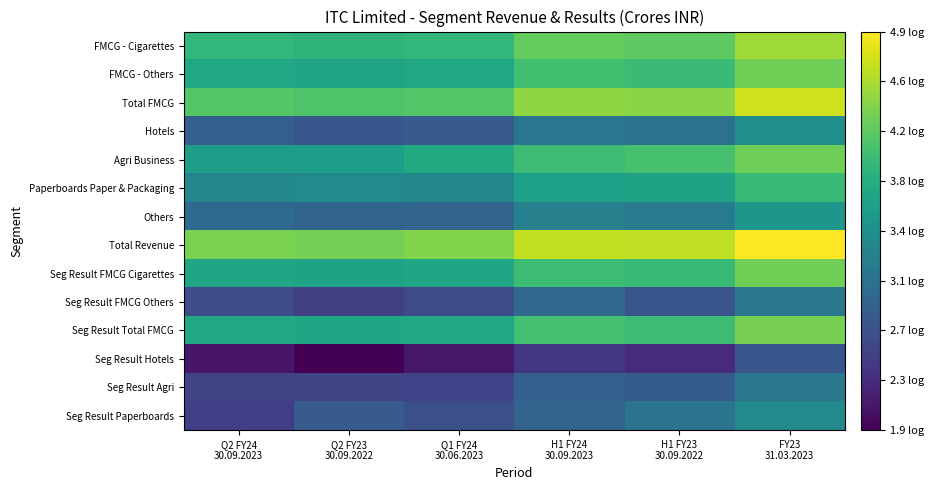

What is the smallest value displayed?

1.9